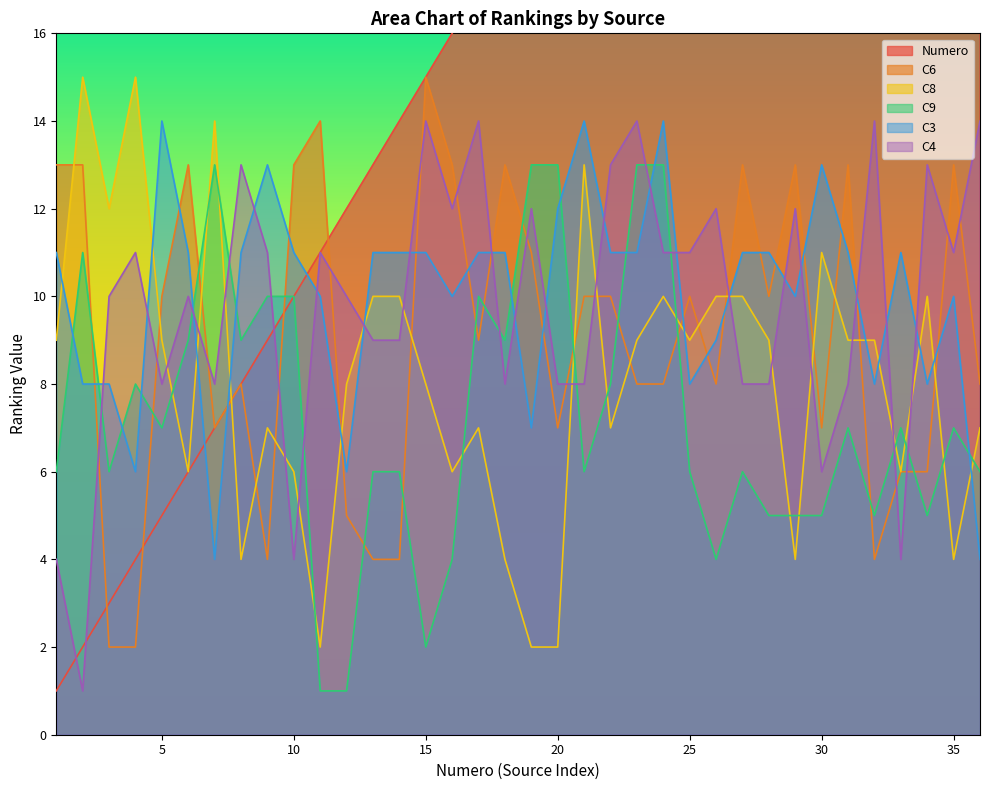

In C9, how many points are lower than both neighbors (excluding endpoints)?

9